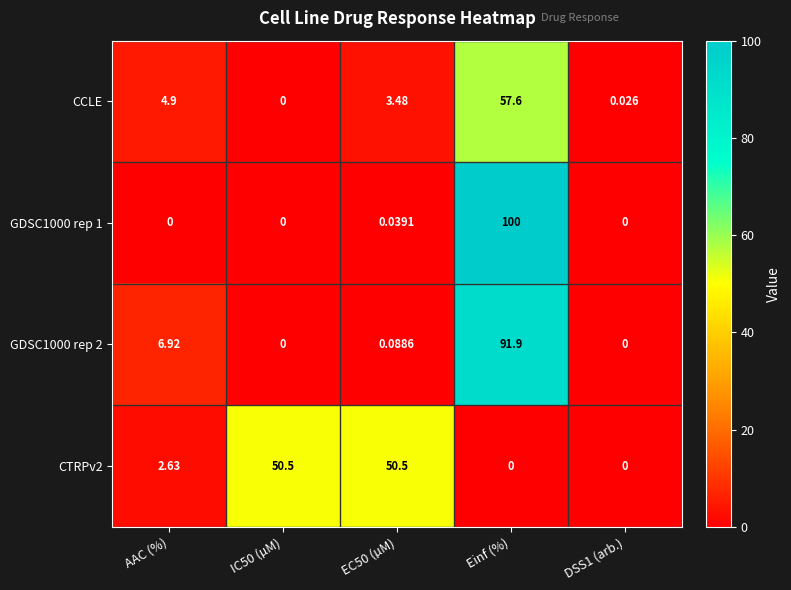

What is the spread (max minus min) of values at Einf (%)?

100.0